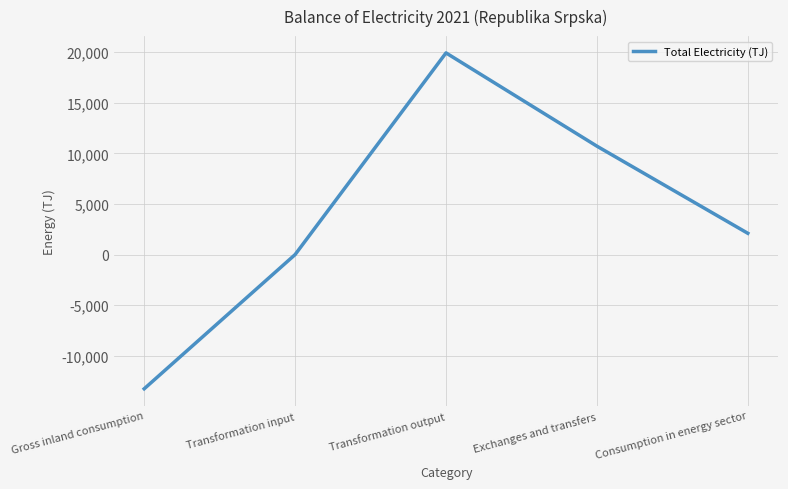

Reading left to right, what are all the values shown in this chart?

Gross inland consumption=-13251.6	Transformation input=0.0	Transformation output=19915.2	Exchanges and transfers=10706.4	Consumption in energy sector=2102.4